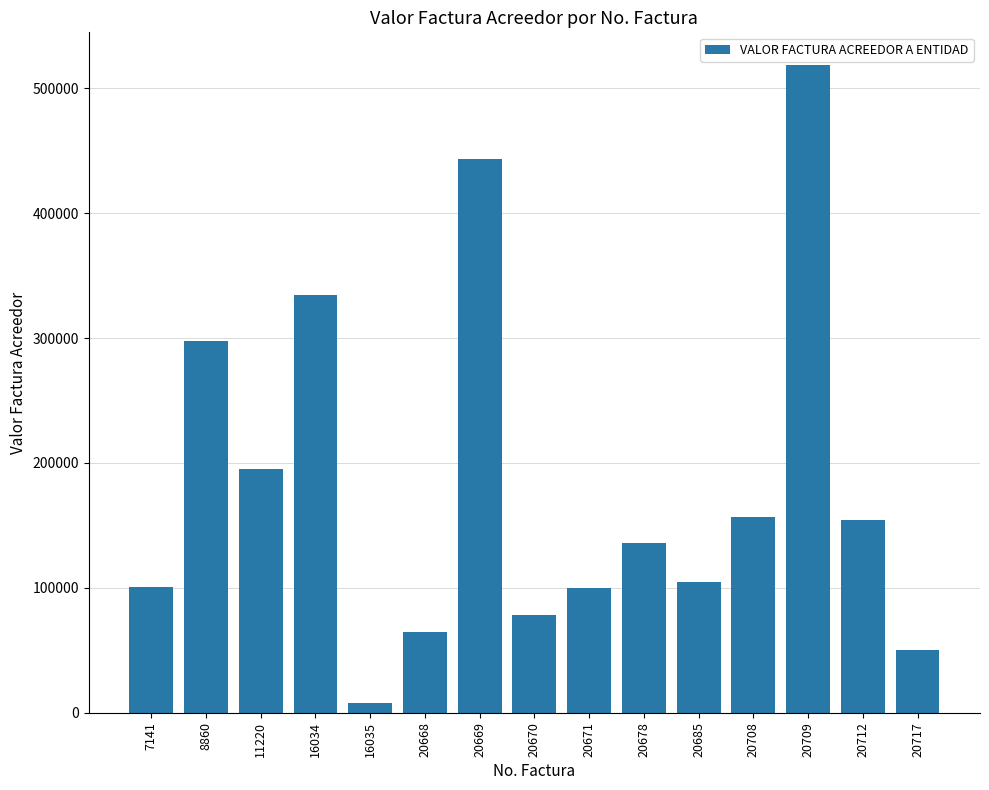

At which category does the chart reach its peak across all series?

20709